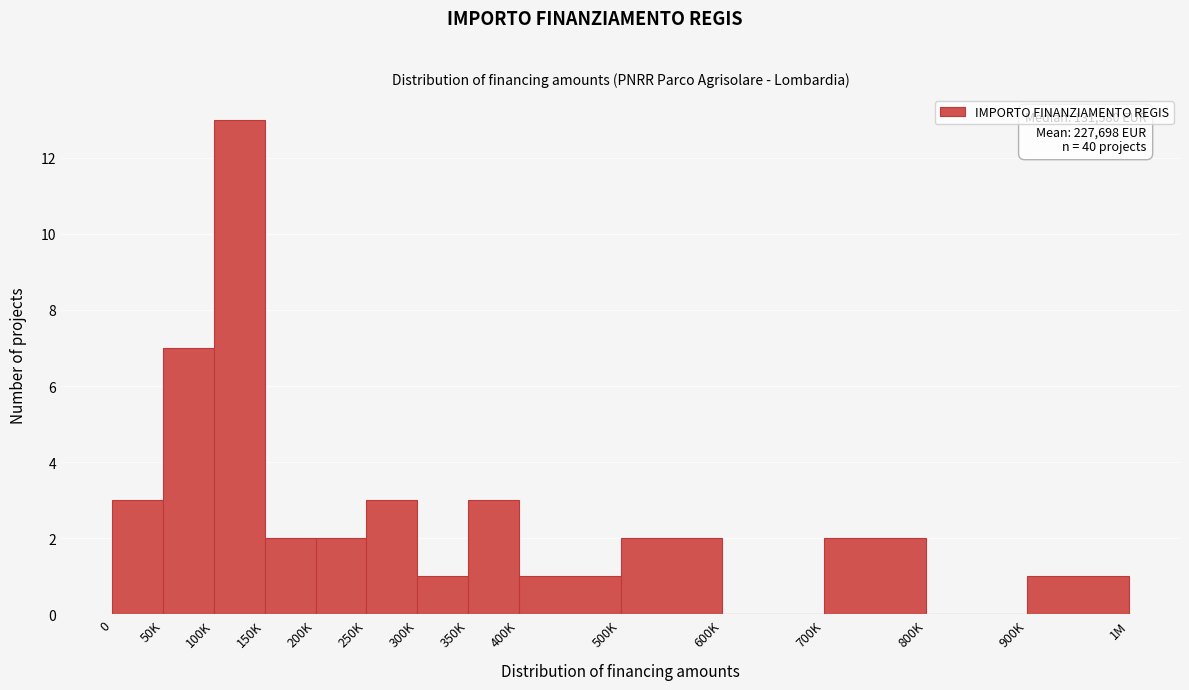

Reading left to right, extract all data points from this chart.

0=3	50K=7	100K=13	150K=2	200K=2	250K=3	300K=1	350K=3	400K=1	500K=2	600K=0	700K=2	800K=0	900K=1